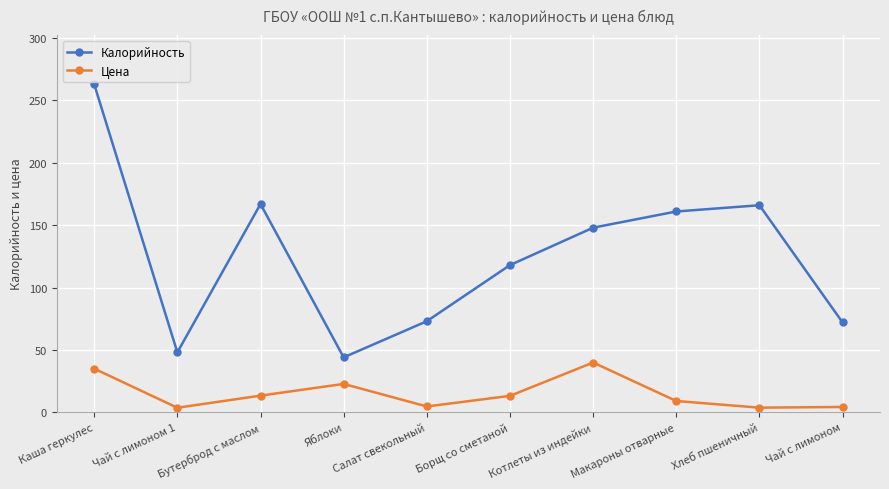

How many interior local peaks does the Цена series have?

2